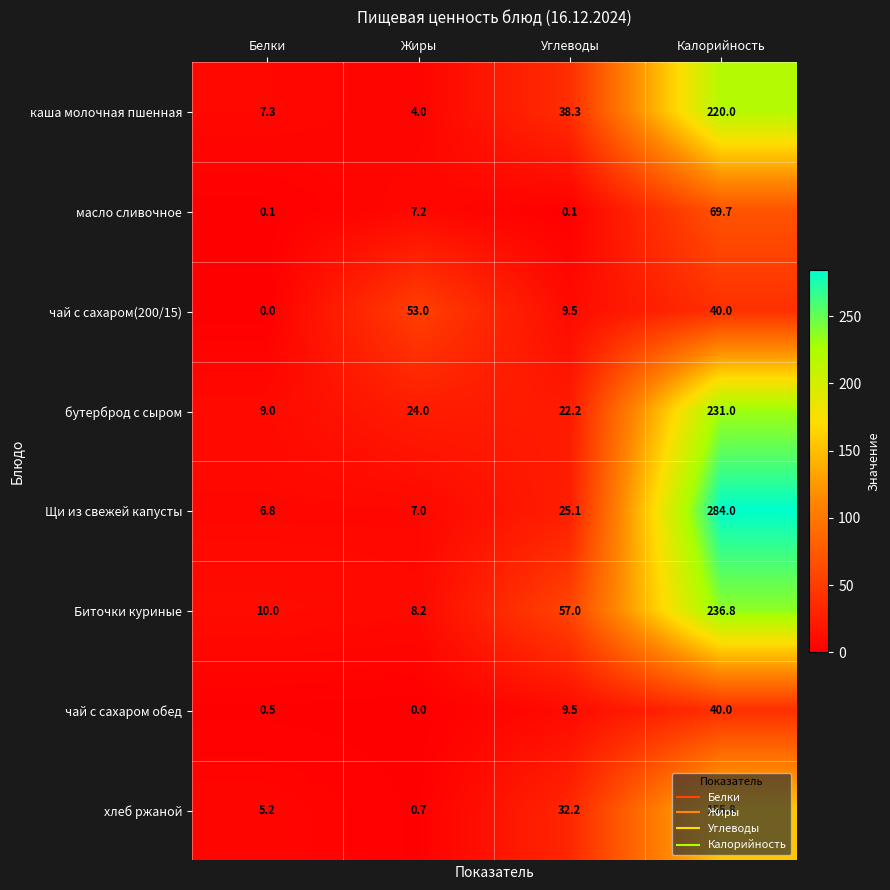

Rank the series by their maximum value, from highest to lowest.

Щи из свежей капусты, Биточки куриные, бутерброд с сыром, каша молочная пшенная, хлеб ржаной, масло сливочное, чай с сахаром(200/15), чай с сахаром обед